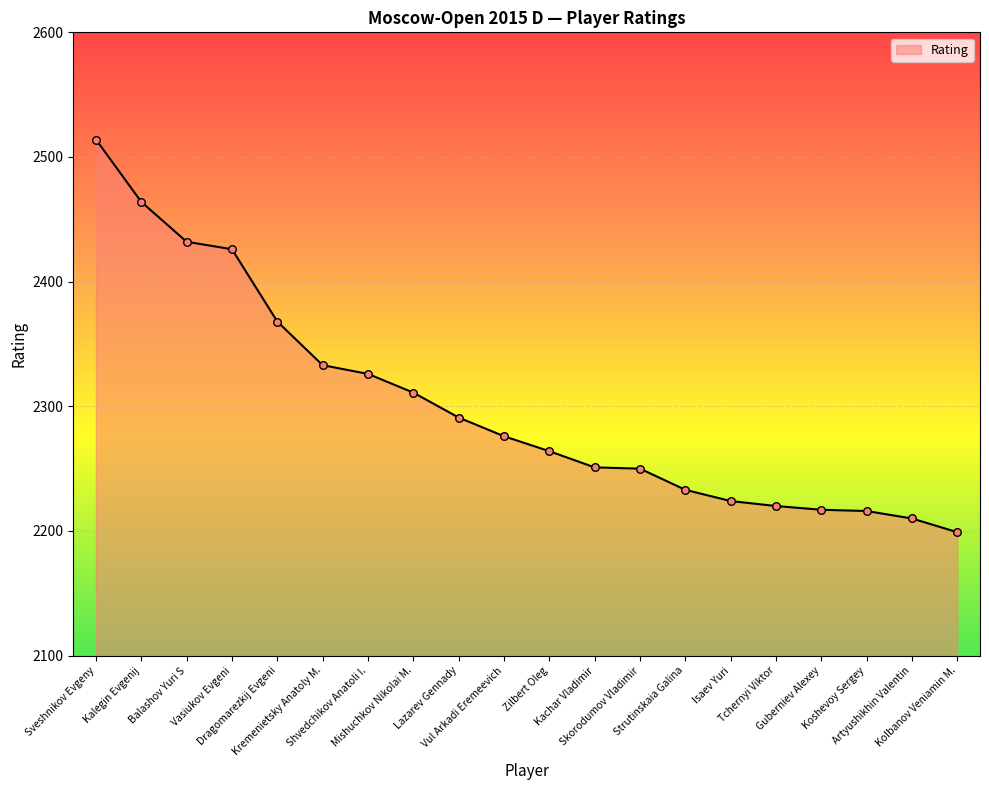

Between Shvedchikov Anatoli I. and Mishuchkov Nikolai M., which is larger?

Shvedchikov Anatoli I.